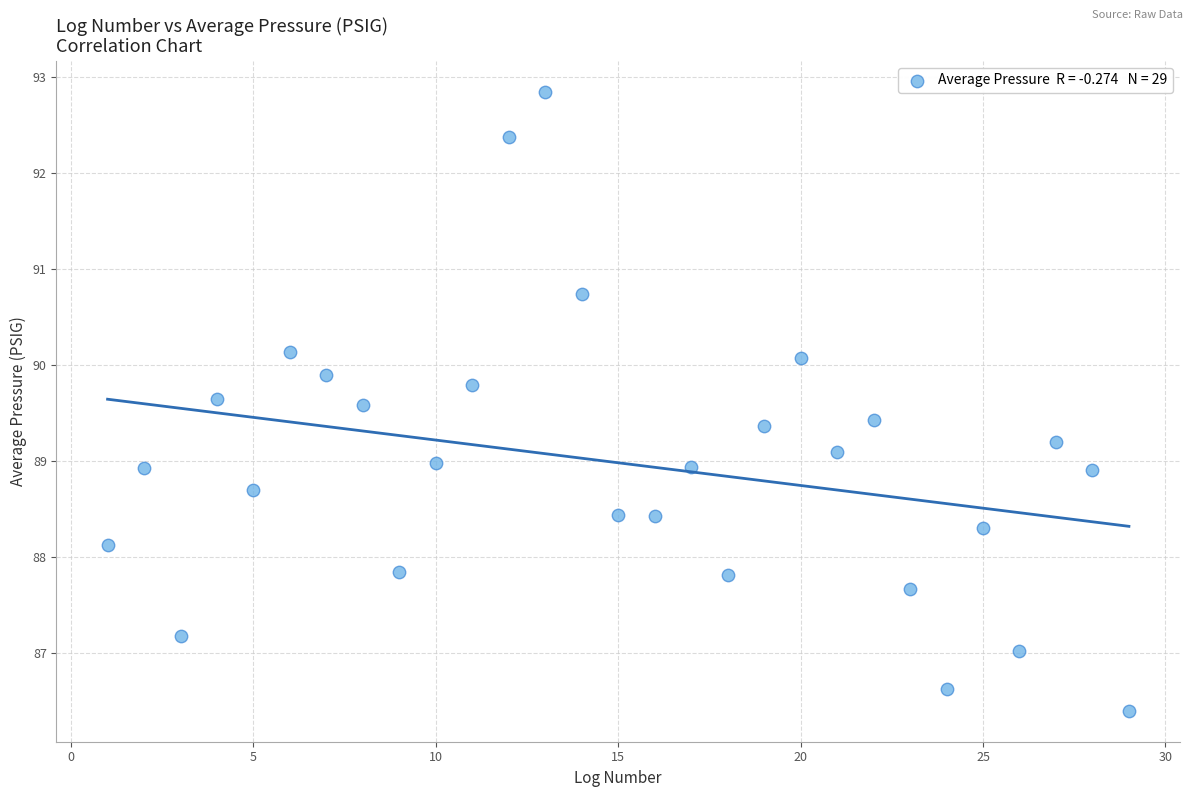

What is the range of X values (max minus min)?

28.0